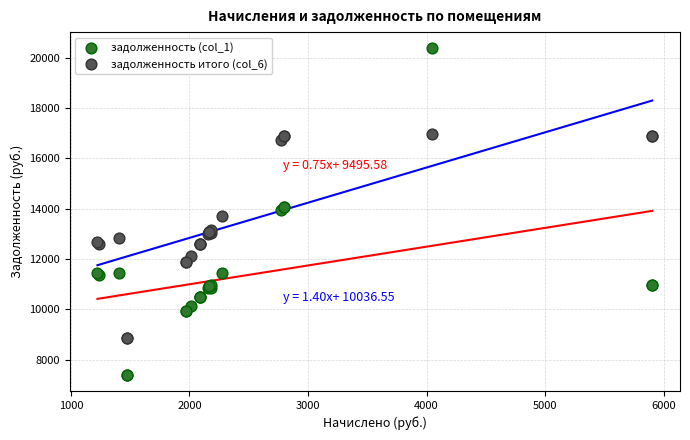

Which series has the widest spread of Y values?

задолженность (col_1)